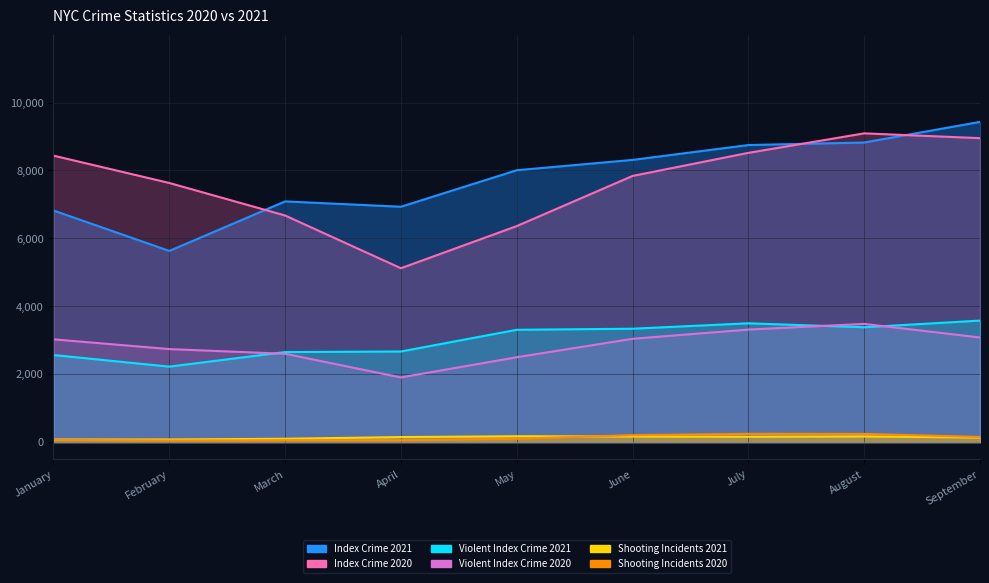

What is the total value across all series at June?

22903